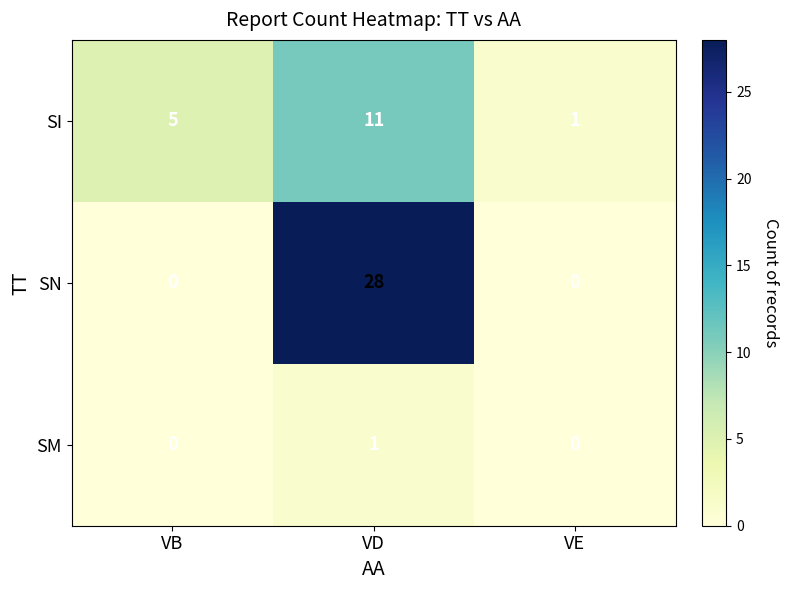

How many series are shown in this chart?

3